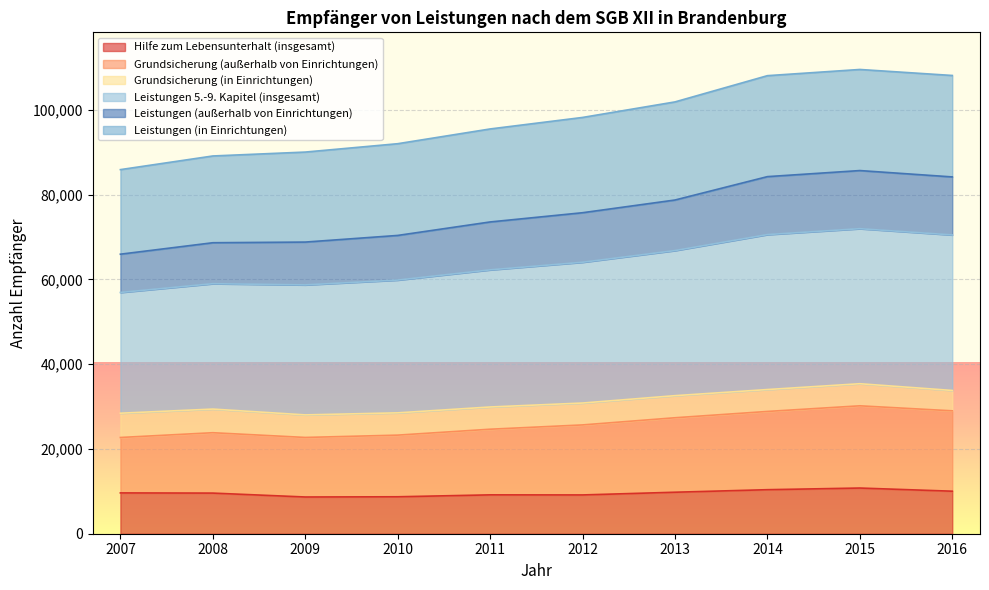

Which category has the lowest value across all series?

2009